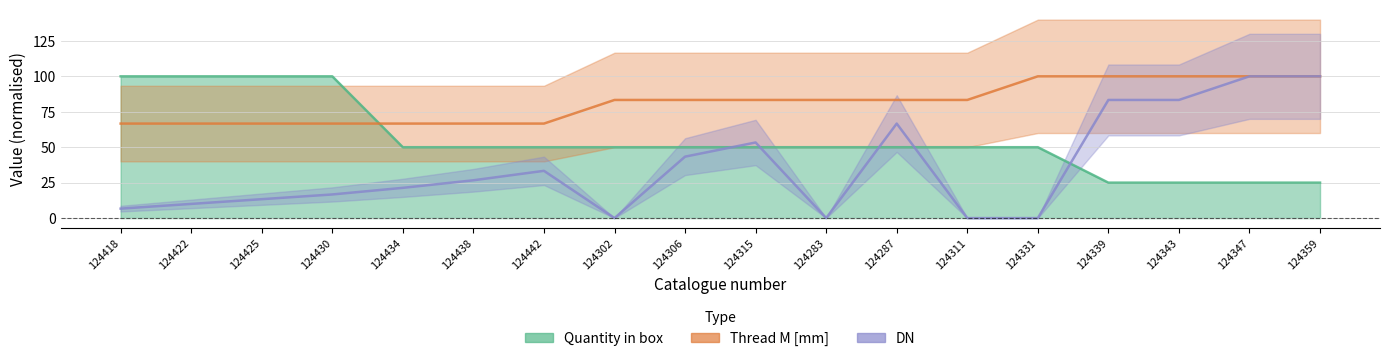

What is the sum of all DN values?

658.0